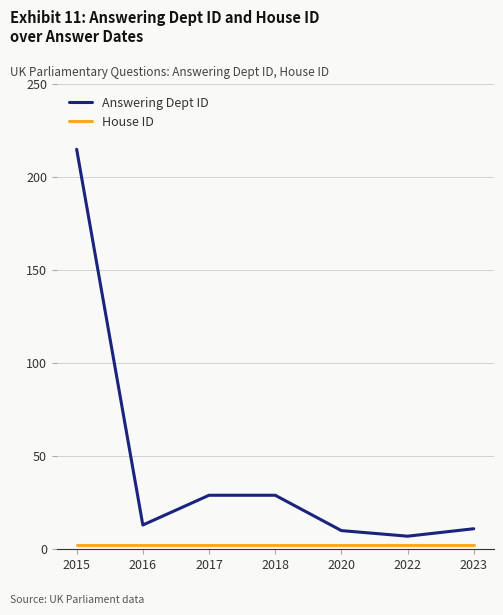

What is the difference between the maximum and second lowest values in the Answering Dept ID series?

205